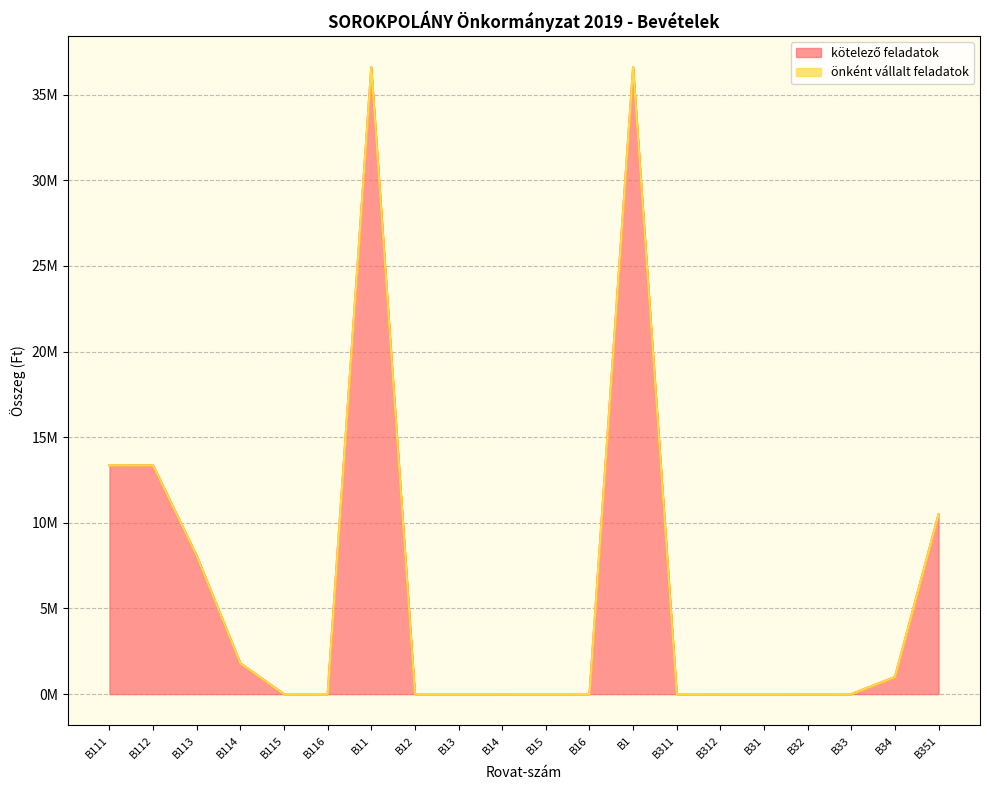

What is the difference between the maximum and minimum values?

36603159